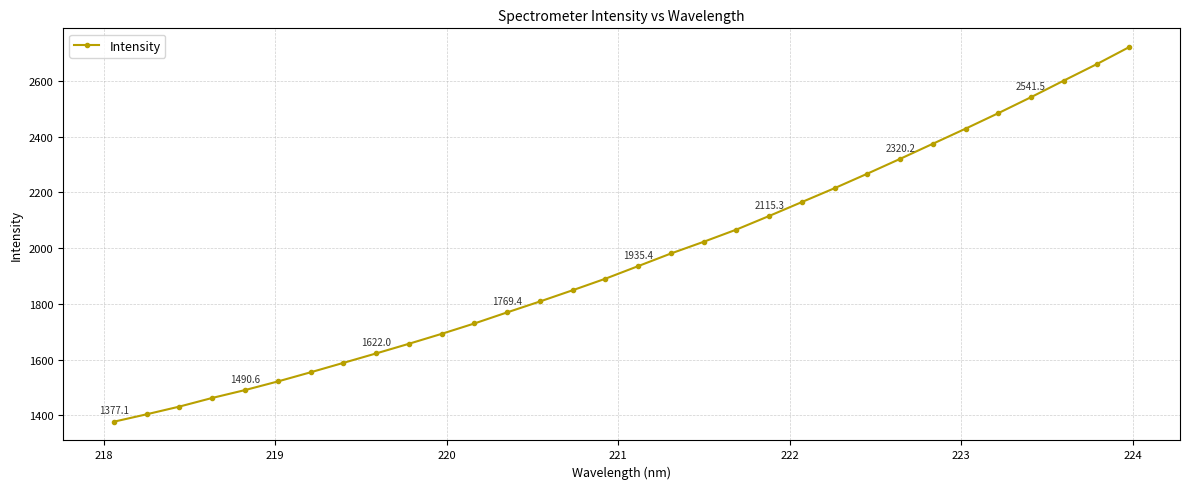

Count the number of values greater than 1935.

16